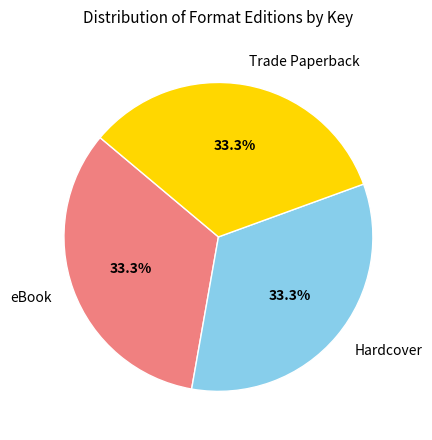

What percentage is NOT represented by Trade Paperback?

66.7%